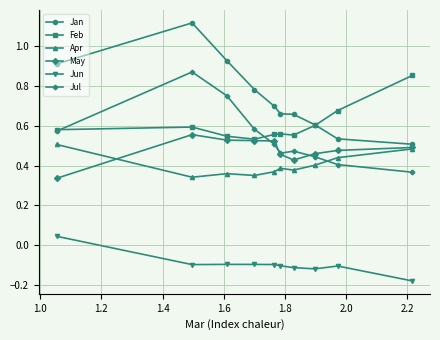

Which series has the largest total across all categories?

Jan